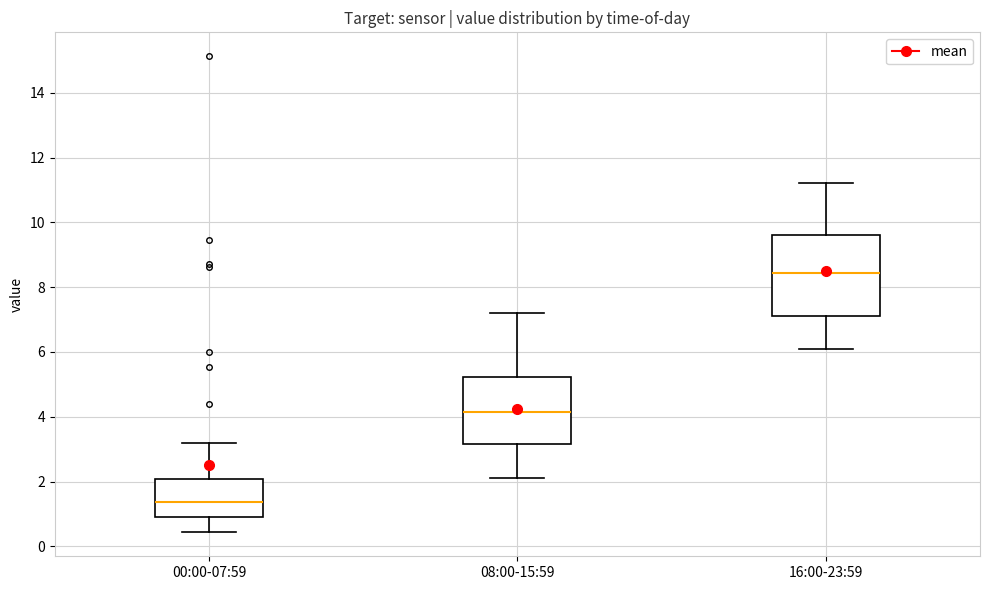

Where is the lower edge of the box for 16:00-23:59 on the y-axis? The values are not printed on the chart, so give them approximately, as read against the axis.

7.2